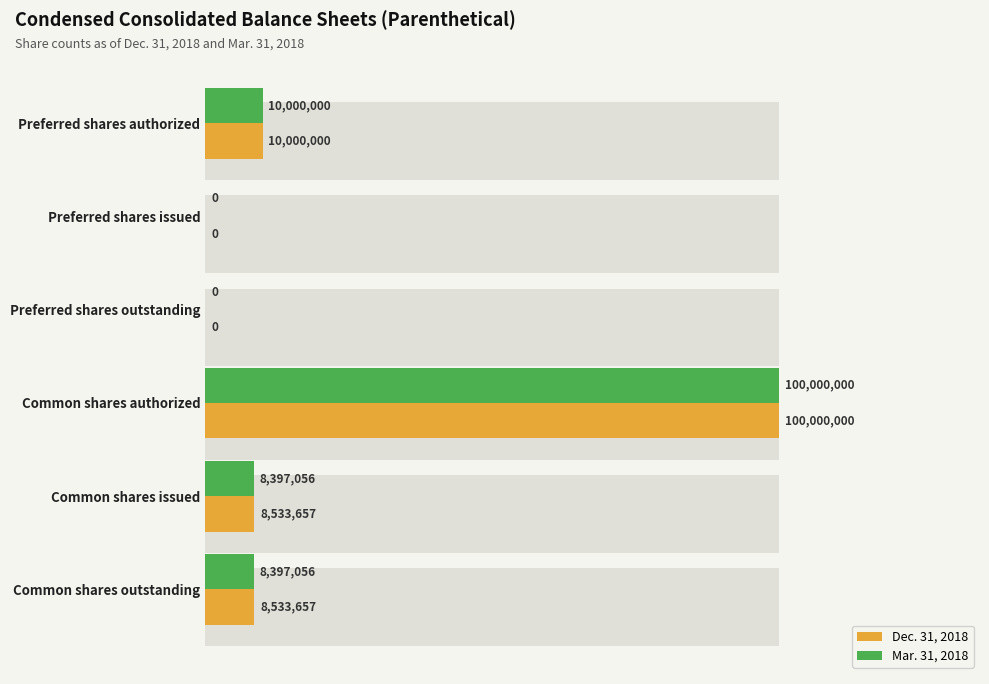

Are the bars grouped side by side (vs. stacked)?

Yes